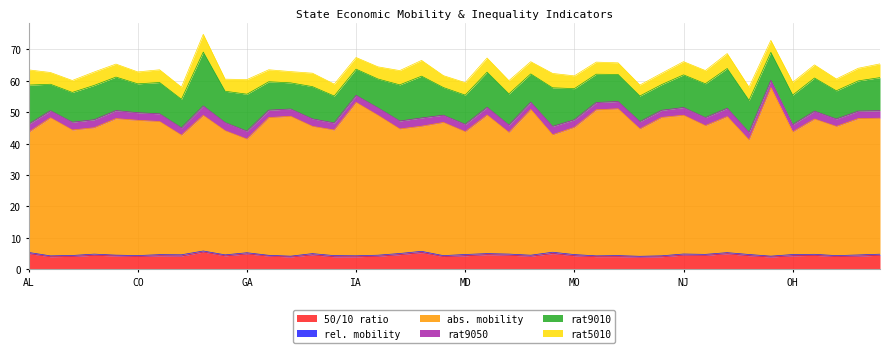

What is the difference between the maximum and second lowest values in the rat9050 series?

0.8